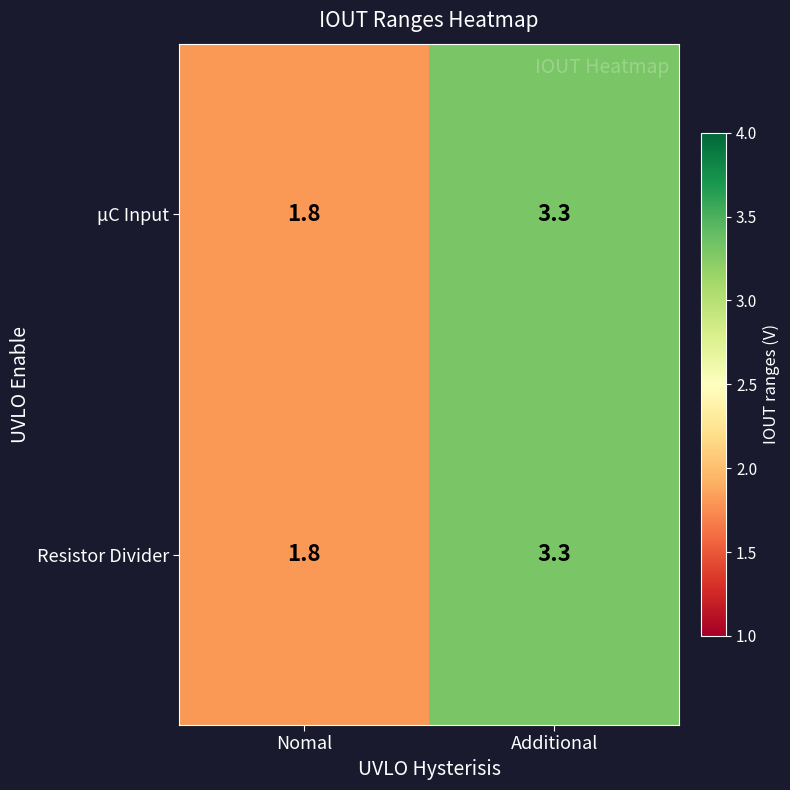

At which category is the sum across all series the highest?

Additional